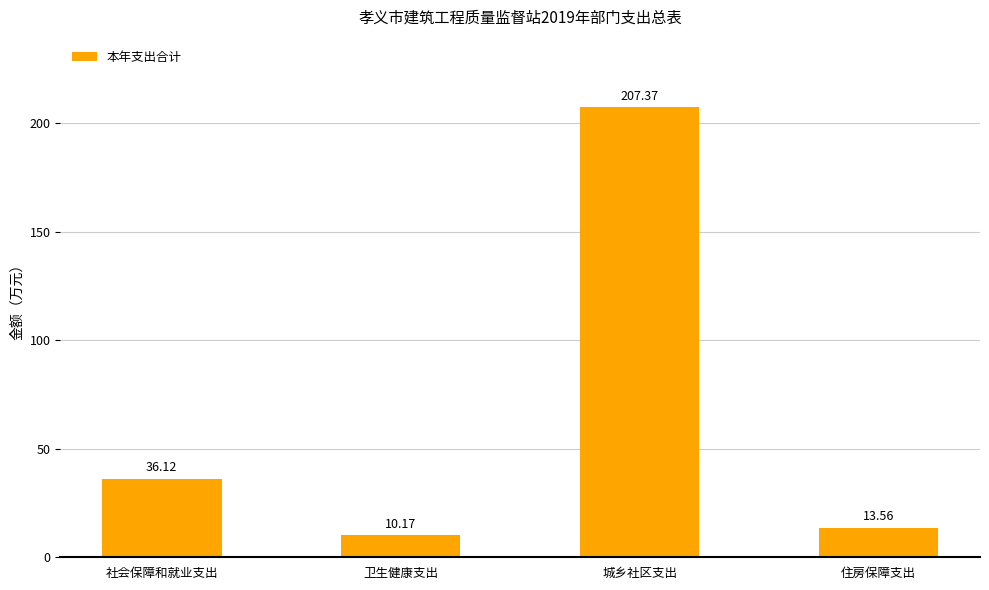

What is the label of the 1st bar from the left?

社会保障和就业支出